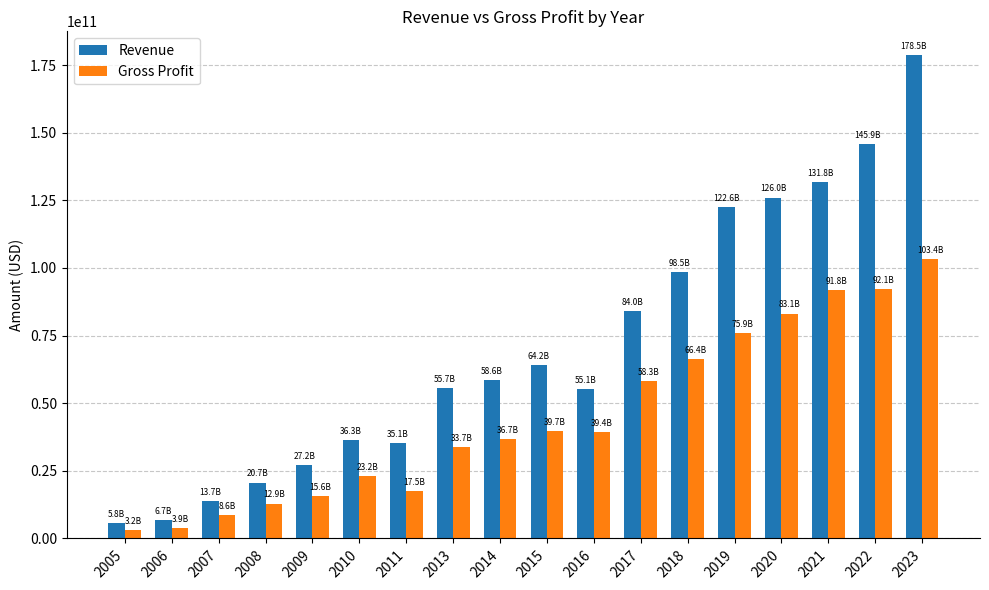

Which series has the largest range (max minus min)?

Revenue